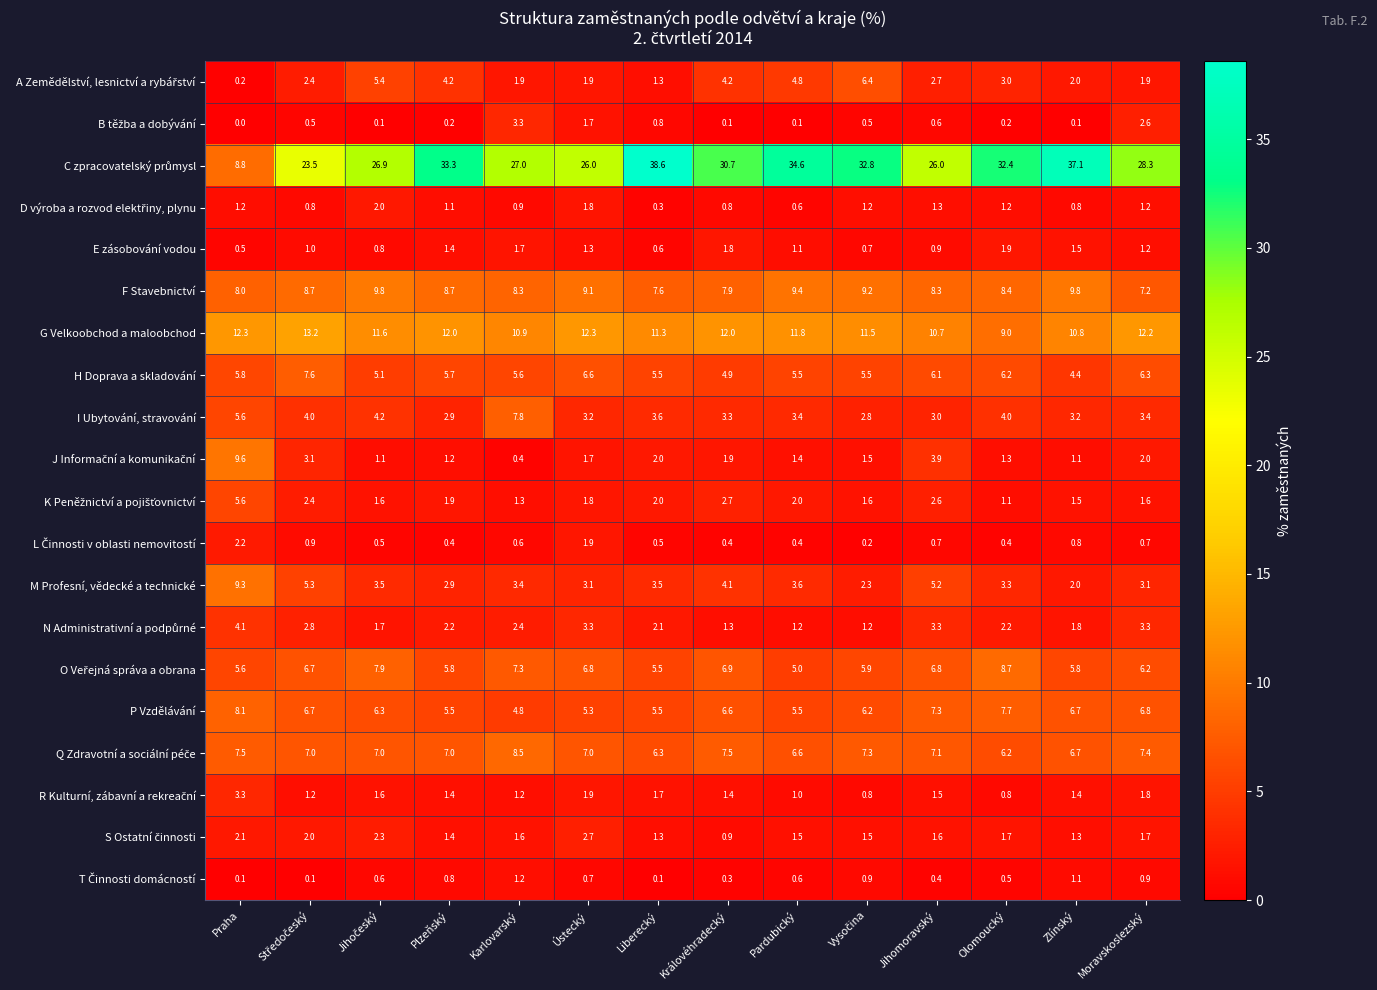

At which category does the chart reach its minimum across all series?

Praha